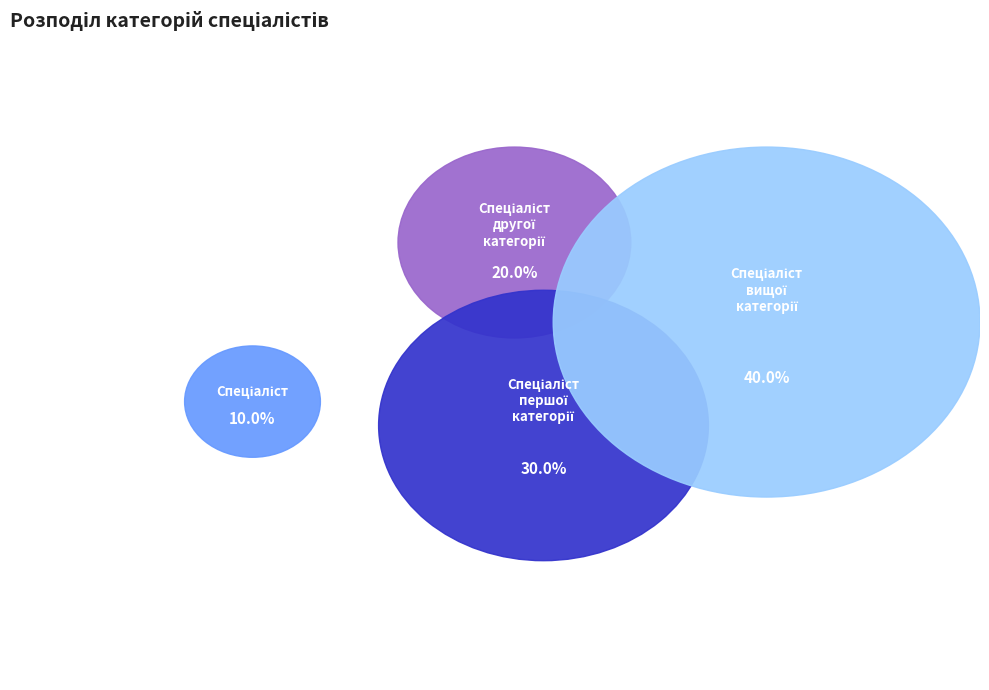

Is there a majority slice in this chart?

No